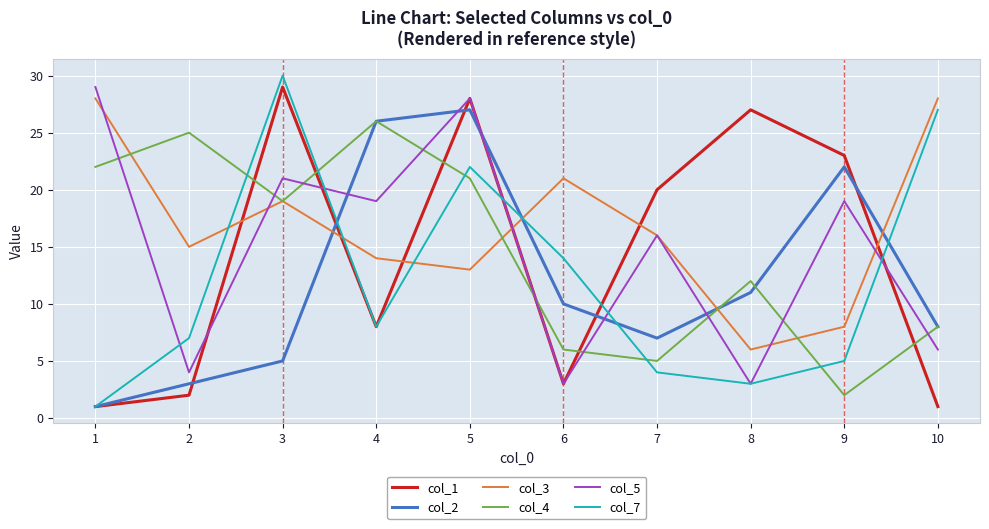

Is this an area chart (filled region under the line)?

No